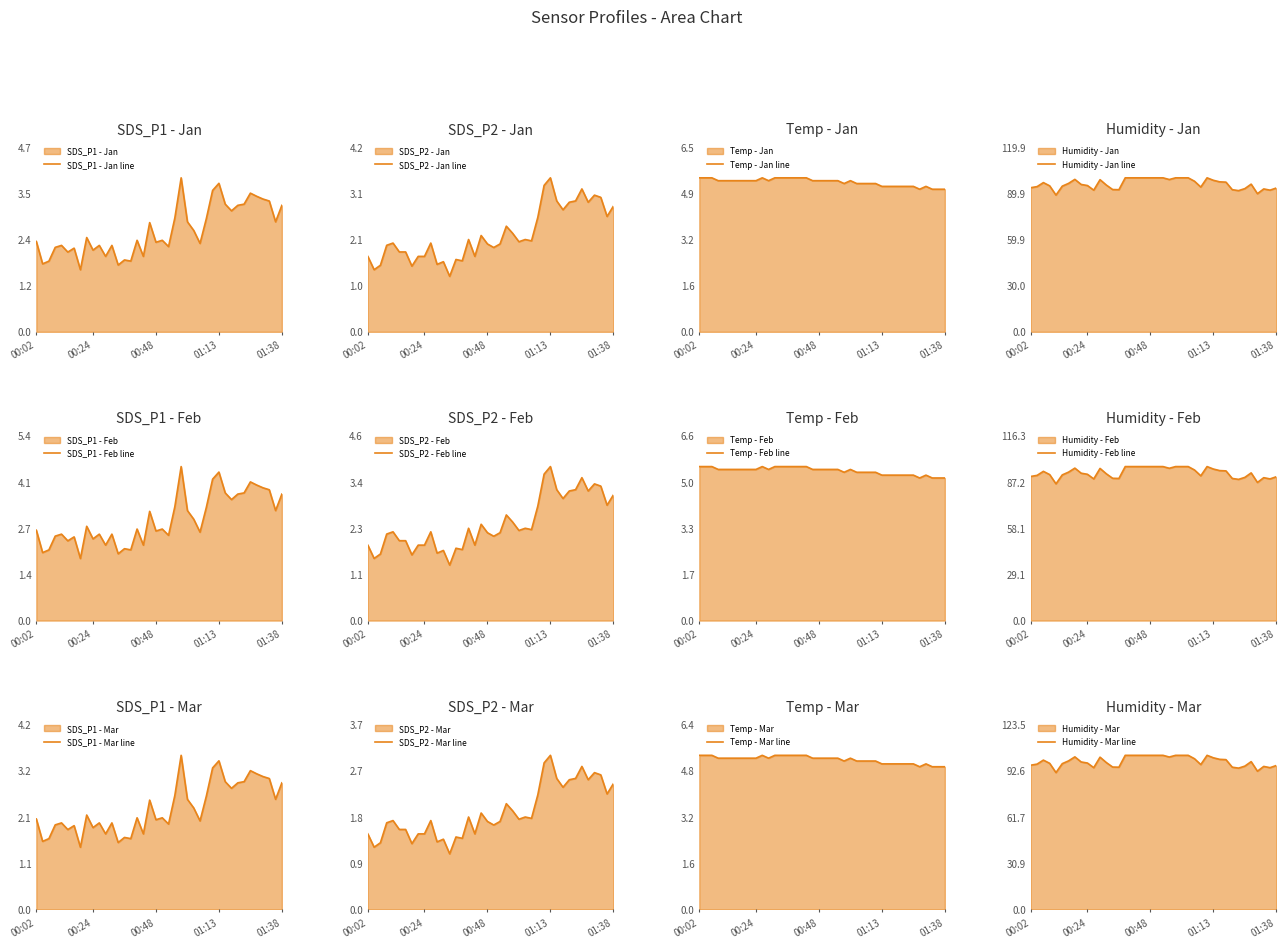

How many categories are shown in the chart?

40